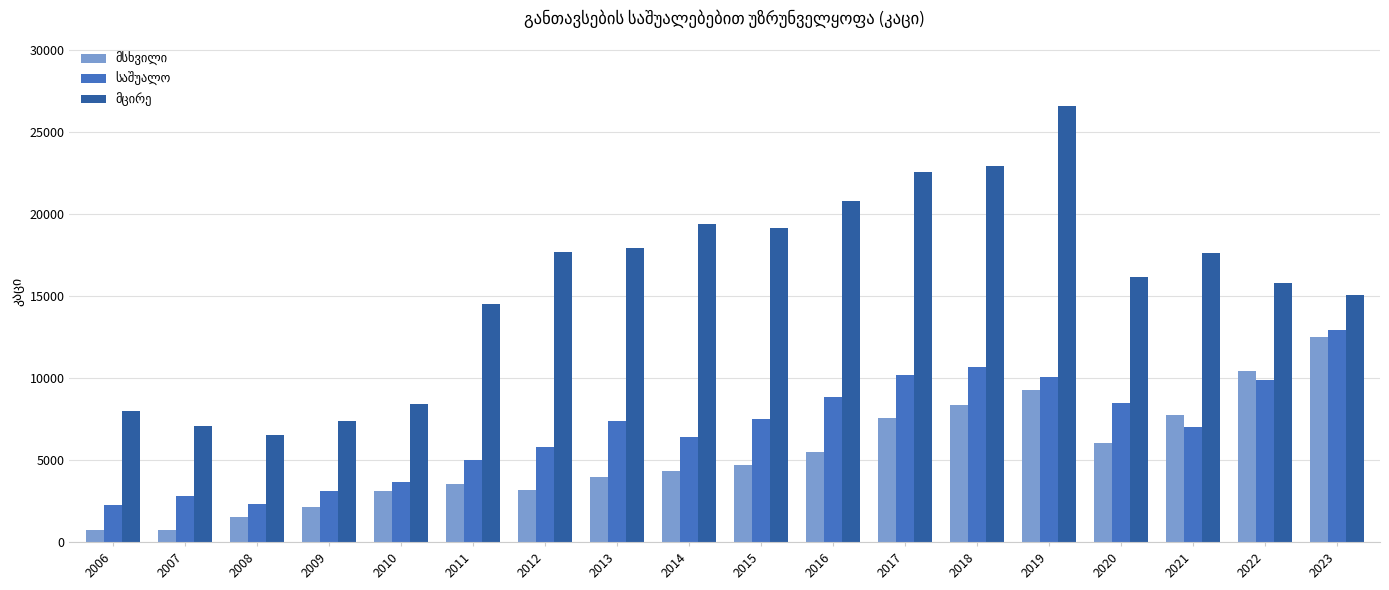

What is the smallest value displayed?

720